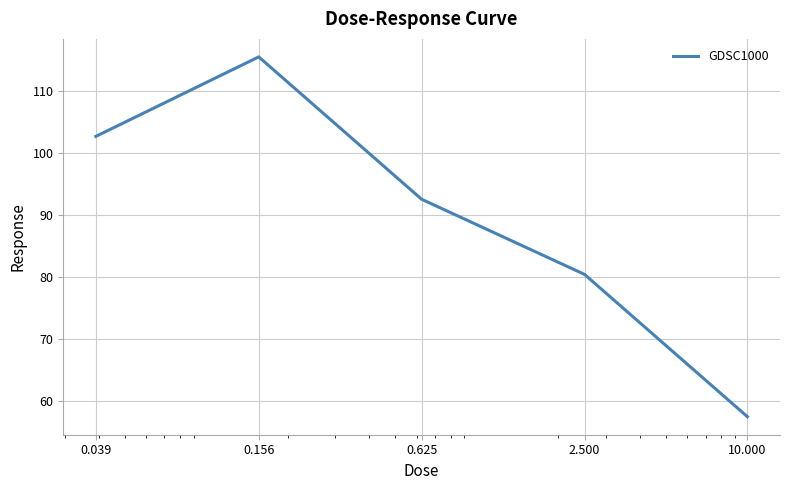

What is the sum of all values?

448.4